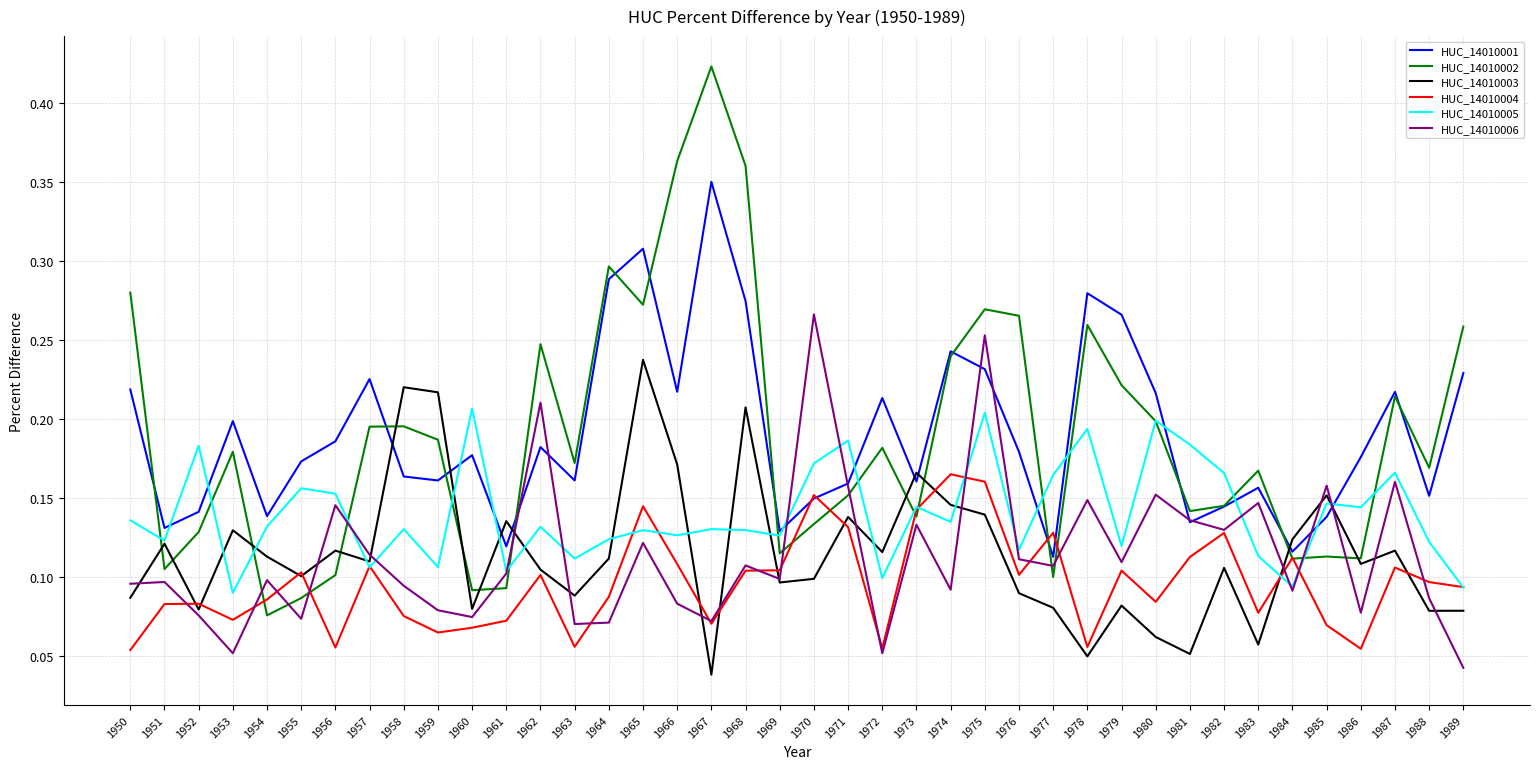

Is the value of HUC_14010001 at 1950 greater than the value of HUC_14010002 at 1970?

Yes